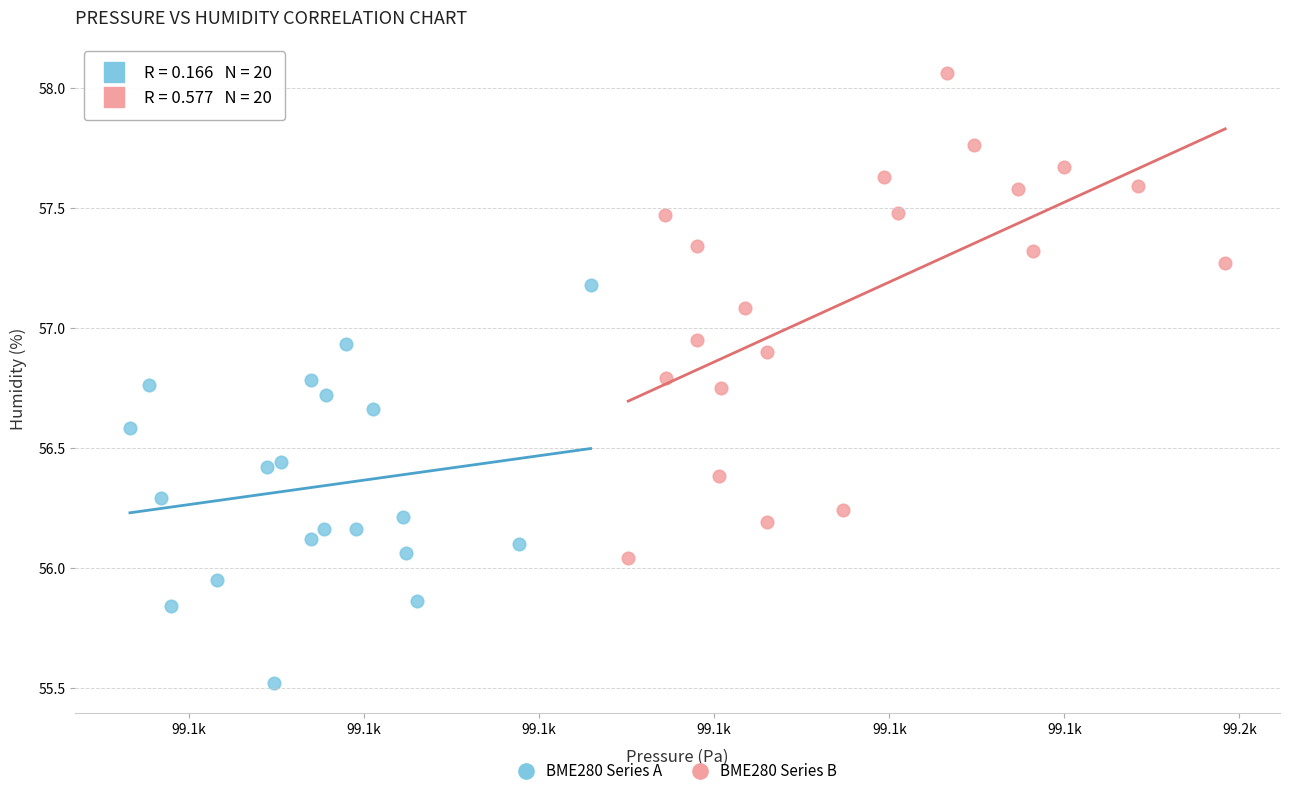

Which series reaches the minimum Y coordinate?

BME280 Series A